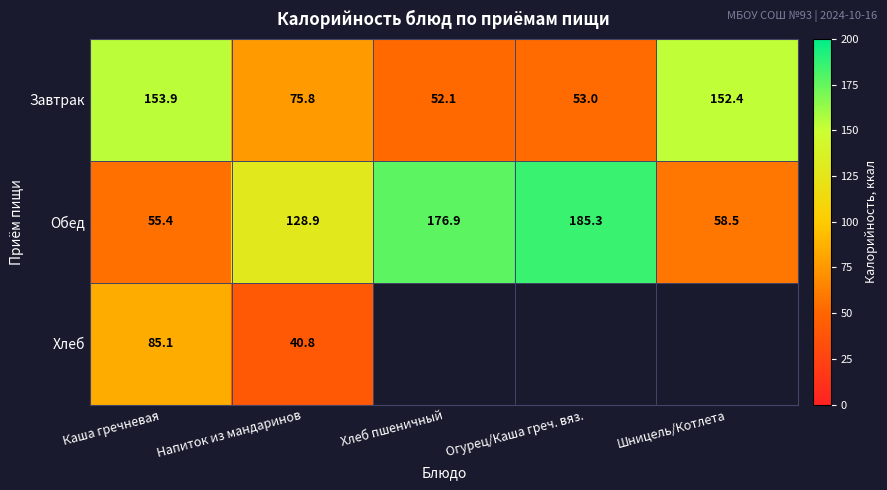

Rank the series at Каша гречневая from lowest to highest value.

Обед, Хлеб, Завтрак